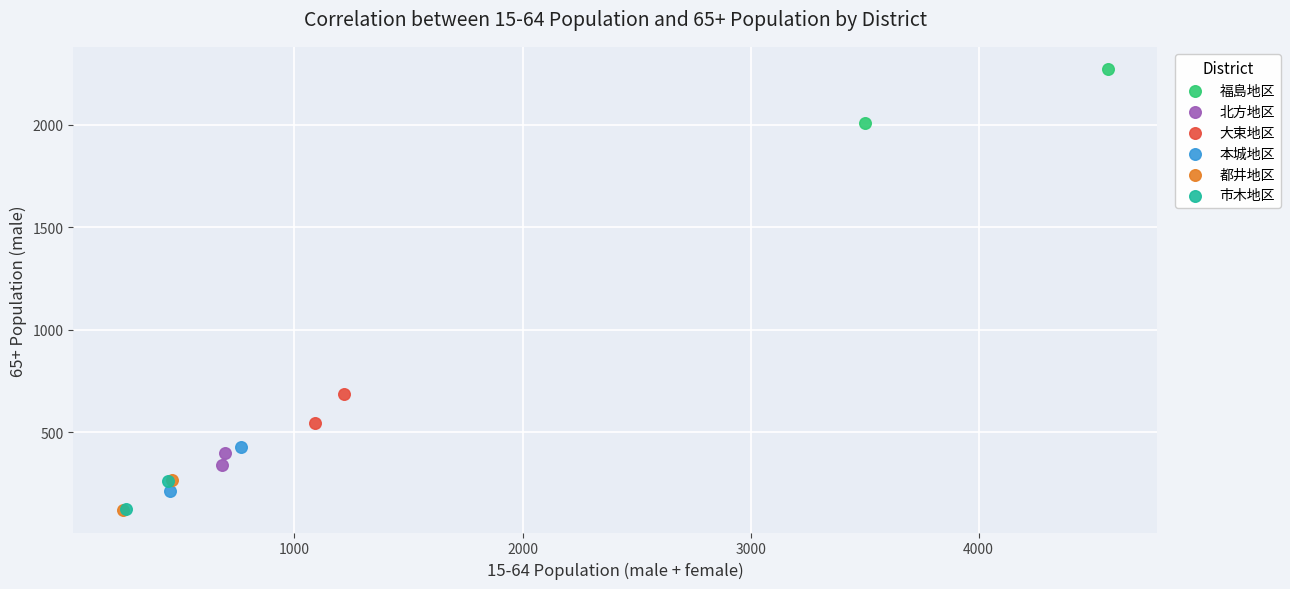

What are all the series names shown in the legend?

福島地区, 北方地区, 大束地区, 本城地区, 都井地区, 市木地区